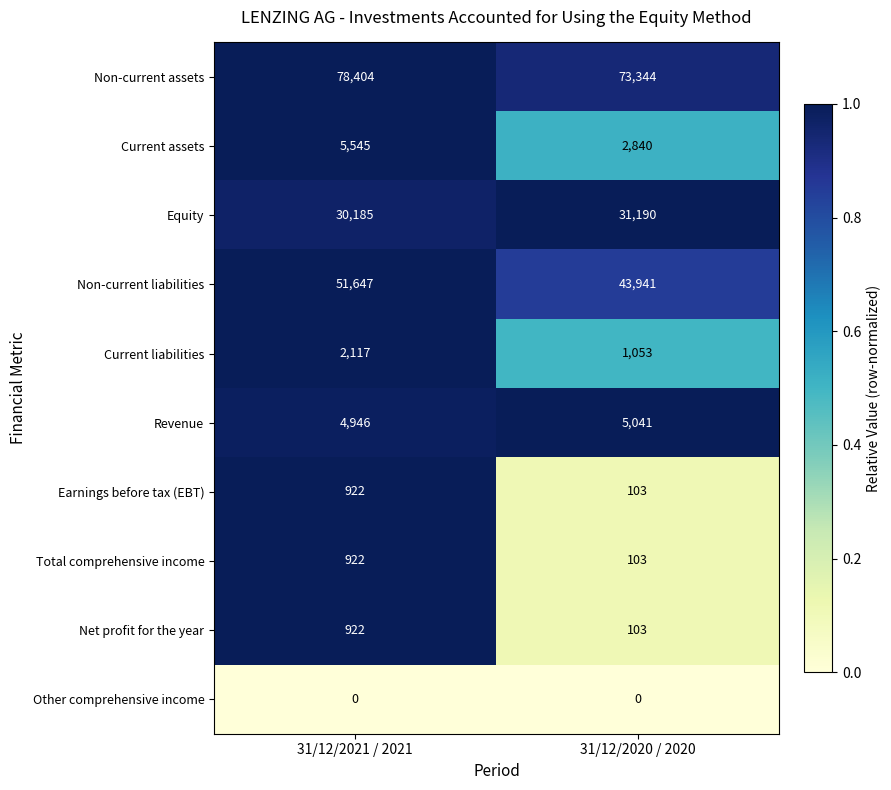

What is the sum of the Non-current liabilities values at 31/12/2020 / 2020 and 31/12/2021 / 2021?

95588